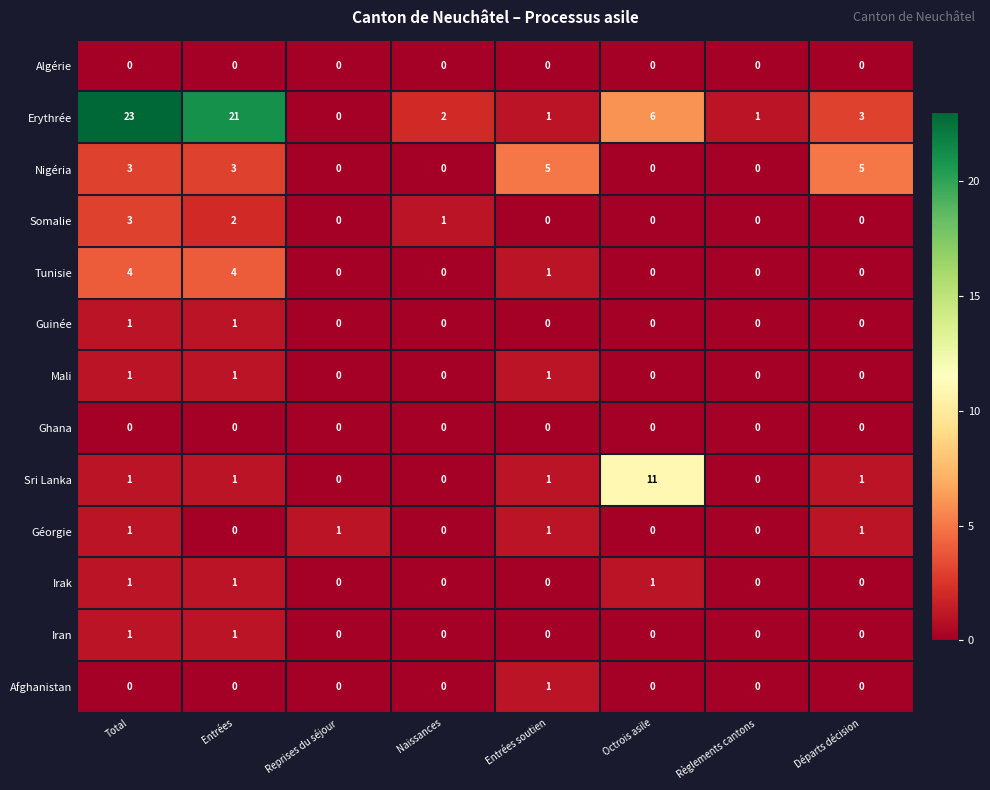

How many categories are shown in the chart?

8